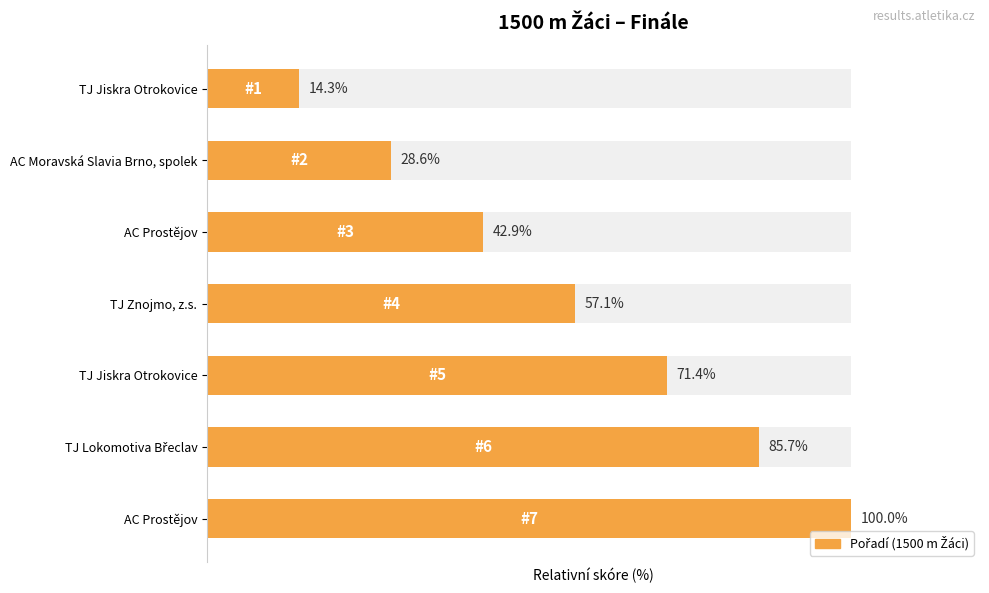

What is the minimum value shown in the chart?

14.3